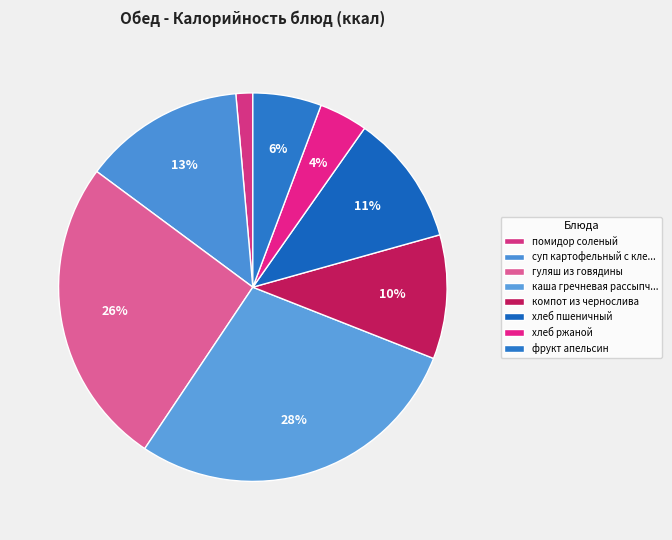

Which slice is the smallest?

помидор соленый